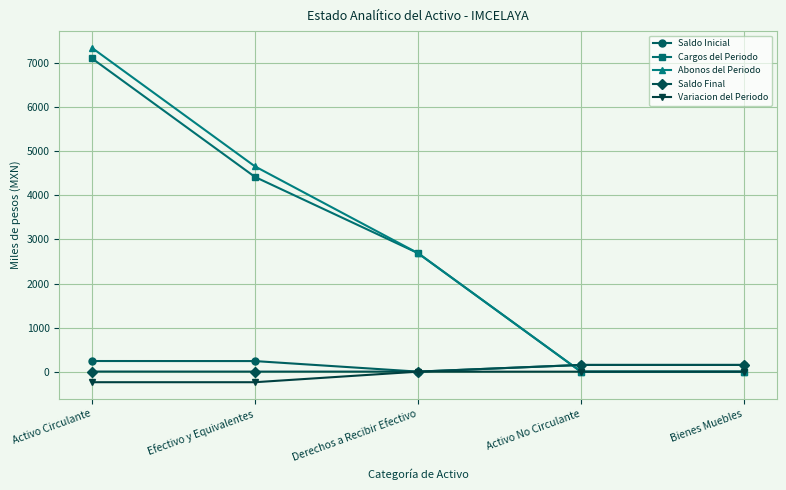

What are all the series names shown in the legend?

Saldo Inicial, Cargos del Periodo, Abonos del Periodo, Saldo Final, Variacion del Periodo